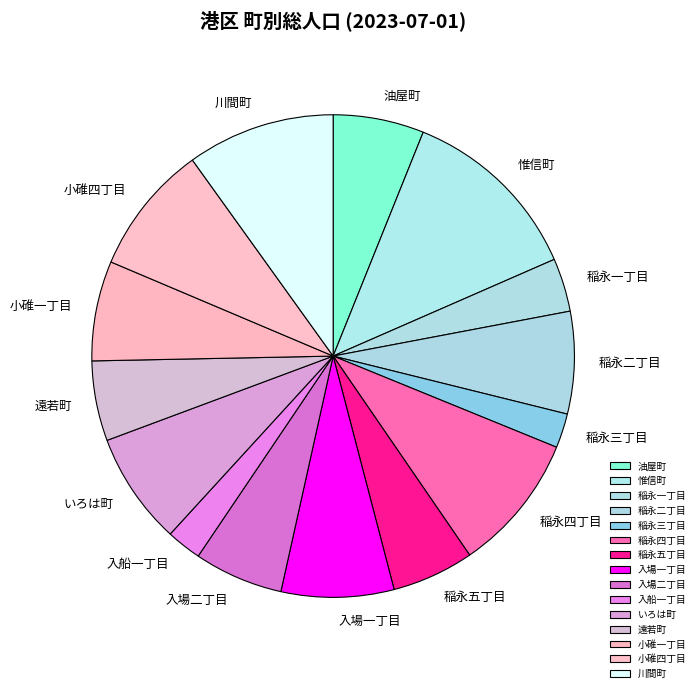

Between 稲永一丁目 and 小碓一丁目, which is larger?

小碓一丁目